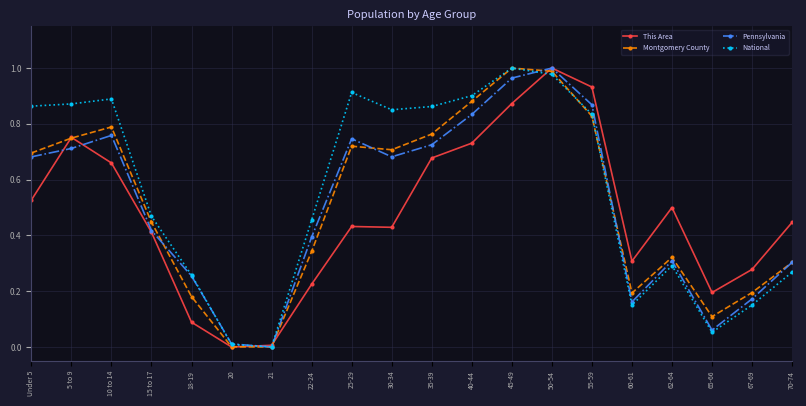

True or false: National and Montgomery County intersect in this chart.

True